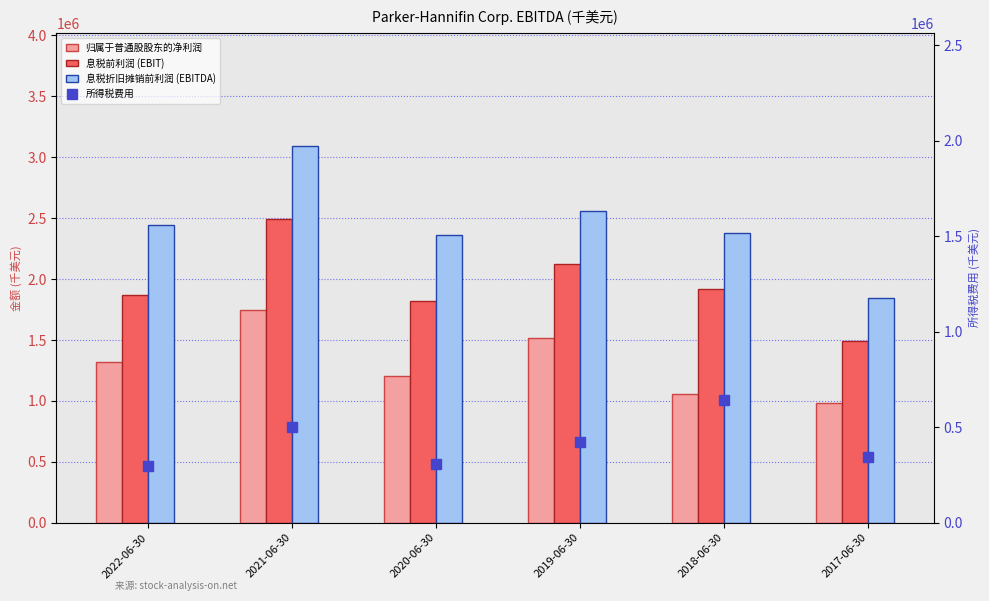

True or false: 息税折旧摊销前利润 (EBITDA) has a value of 1846306 at 2017-06-30.

True